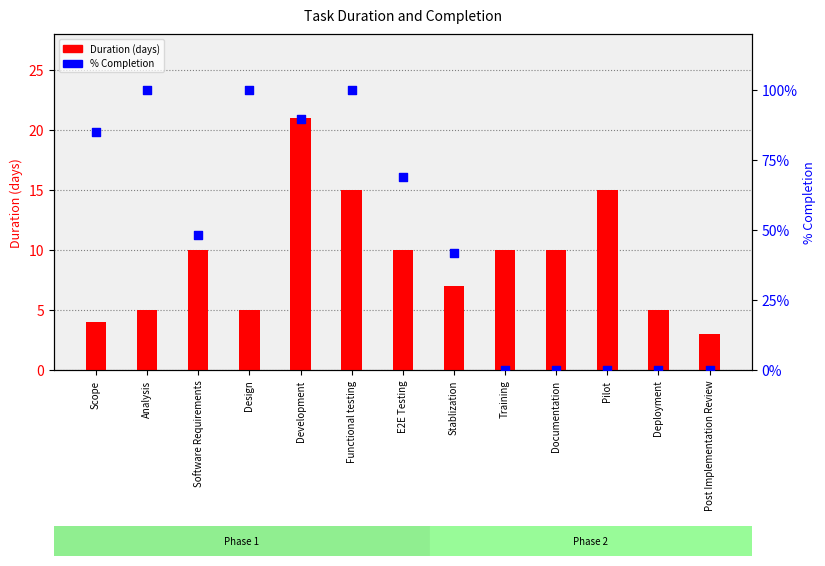

Is the value of % Completion at Scope greater than the value of Duration (days) at Design?

Yes